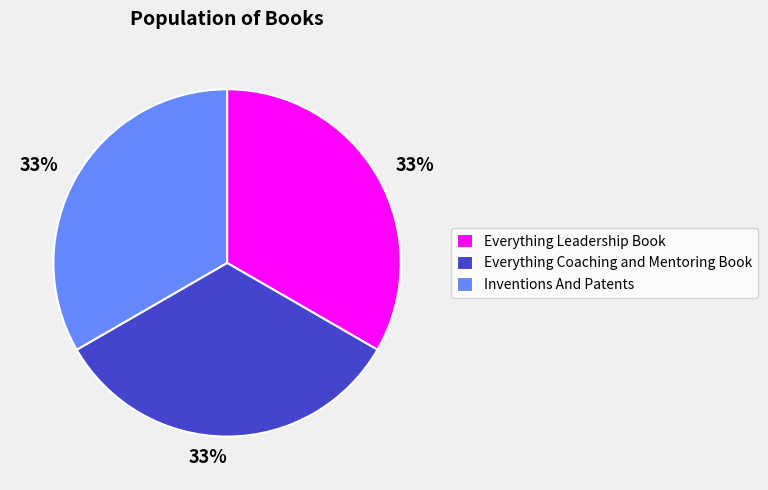

Is it true that Inventions And Patents is 47% of the pie?

False